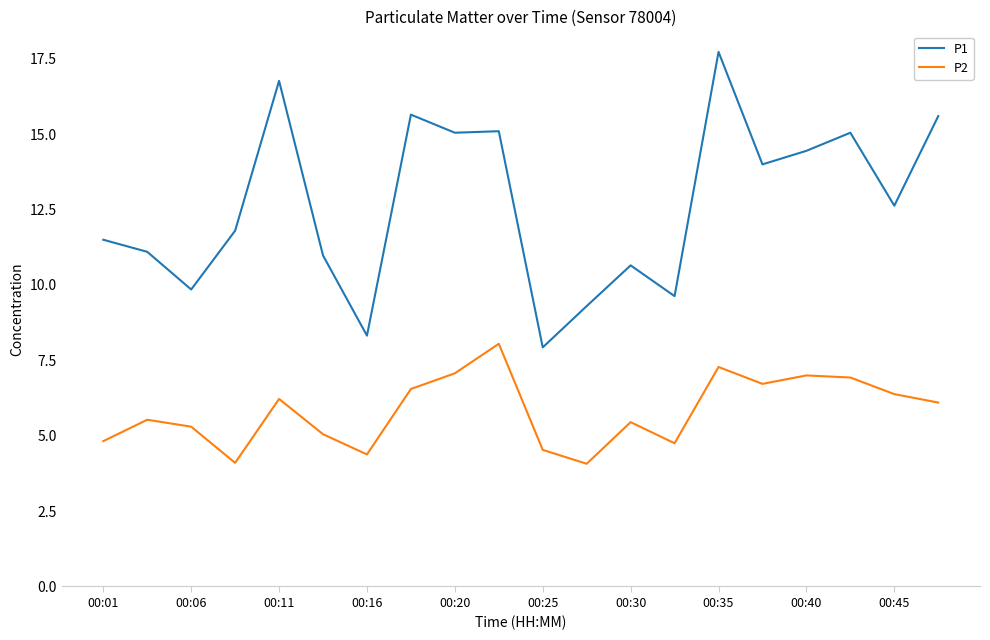

Which series has the largest total across all categories?

P1